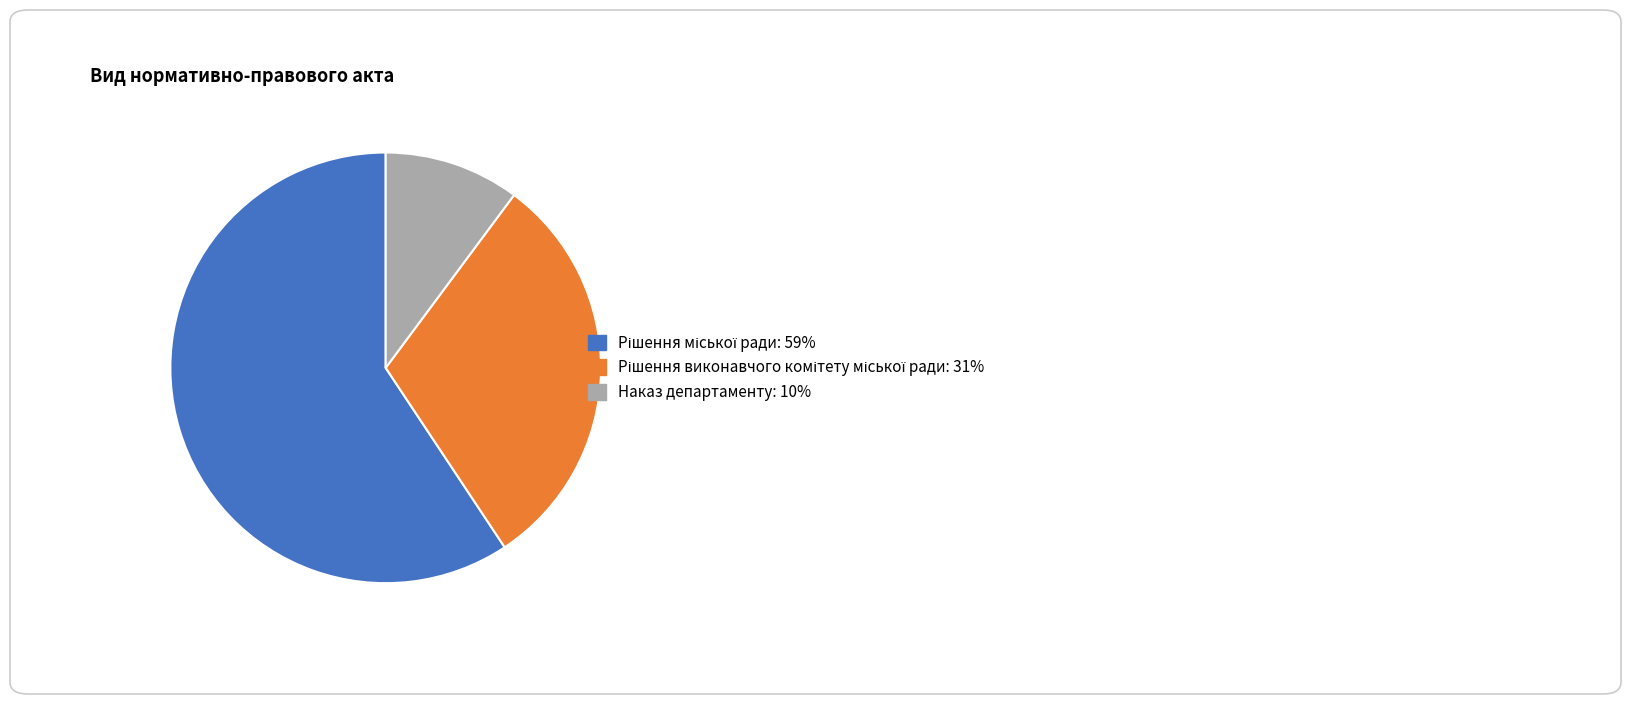

What is the smallest slice in the pie chart?

Наказ департаменту